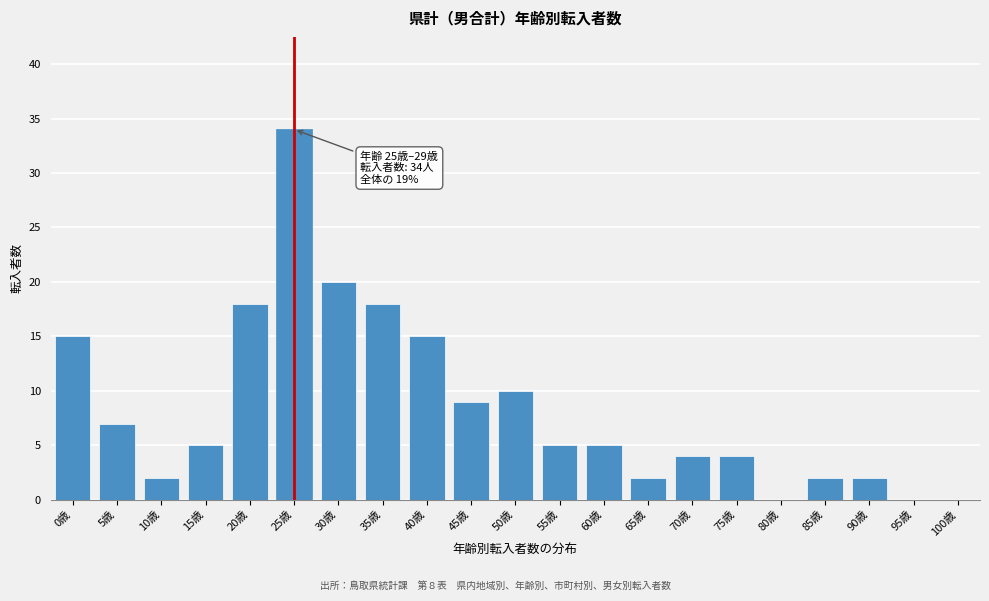

Reading left to right, transcribe all the data shown in this chart.

0歳=15	5歳=7	10歳=2	15歳=5	20歳=18	25歳=34	30歳=20	35歳=18	40歳=15	45歳=9	50歳=10	55歳=5	60歳=5	65歳=2	70歳=4	75歳=4	80歳=0	85歳=2	90歳=2	95歳=0	100歳=0